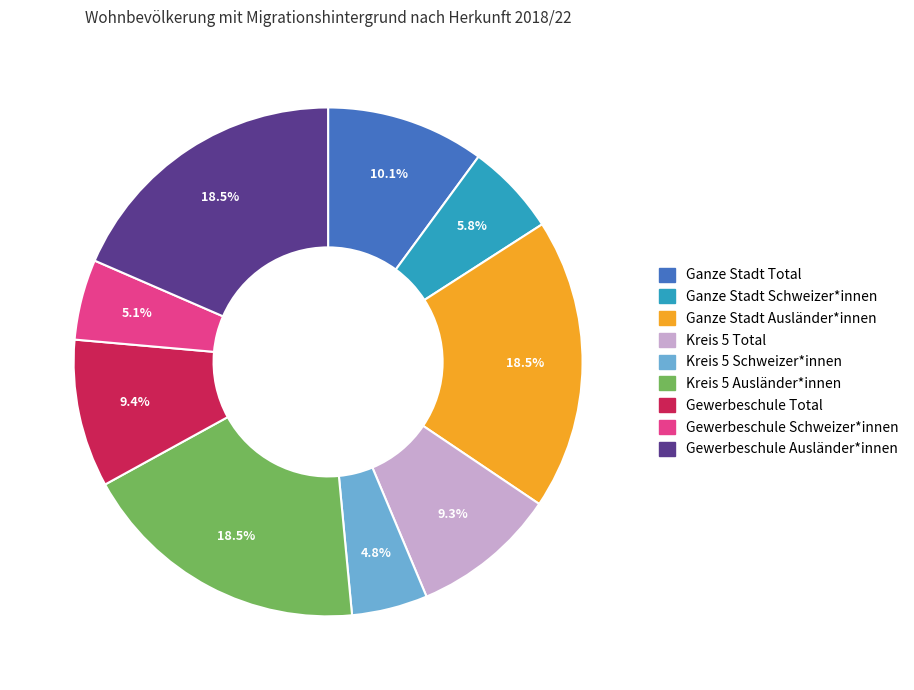

What percentage is the Kreis 5 Schweizer*innen slice, to the nearest percent?

5%